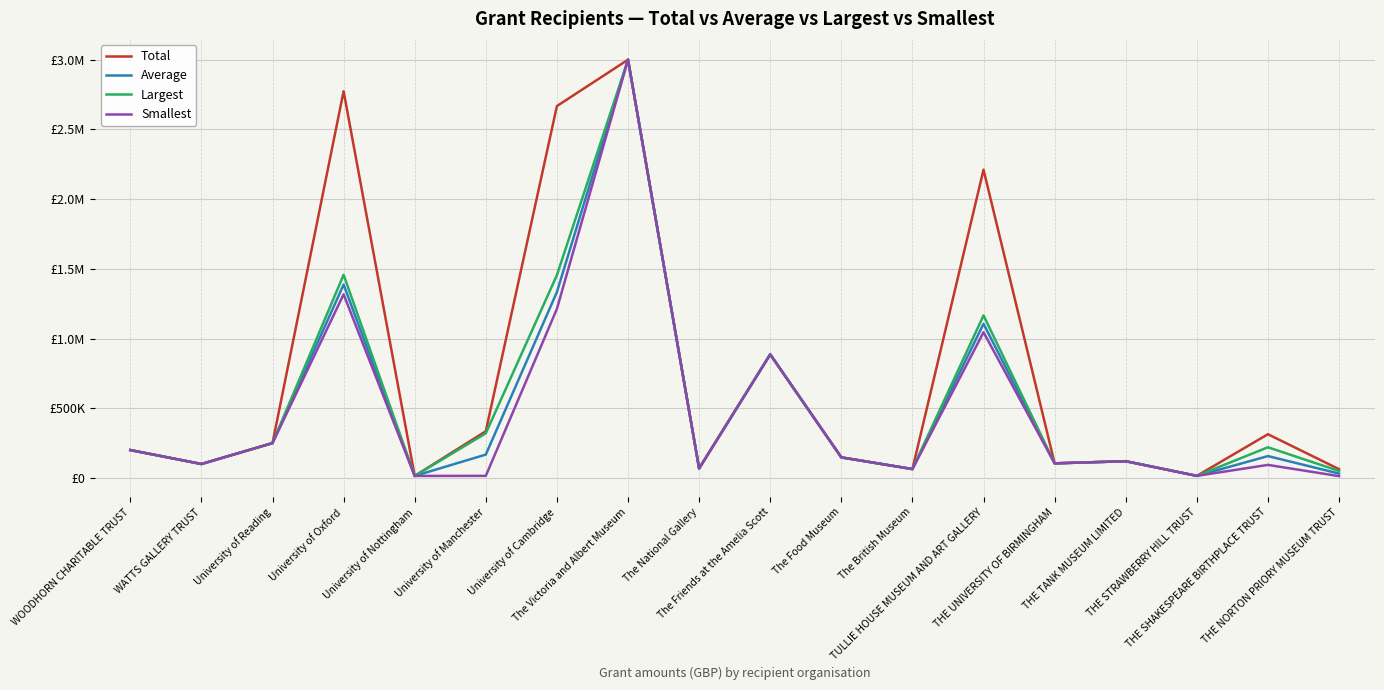

Count the number of data series in this chart.

4